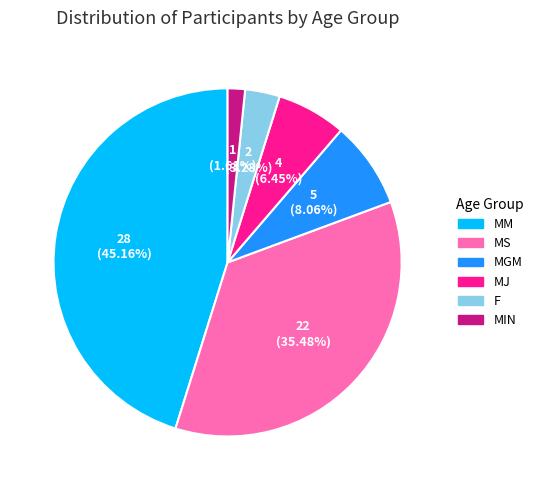

Which category has the biggest portion of the pie?

MM